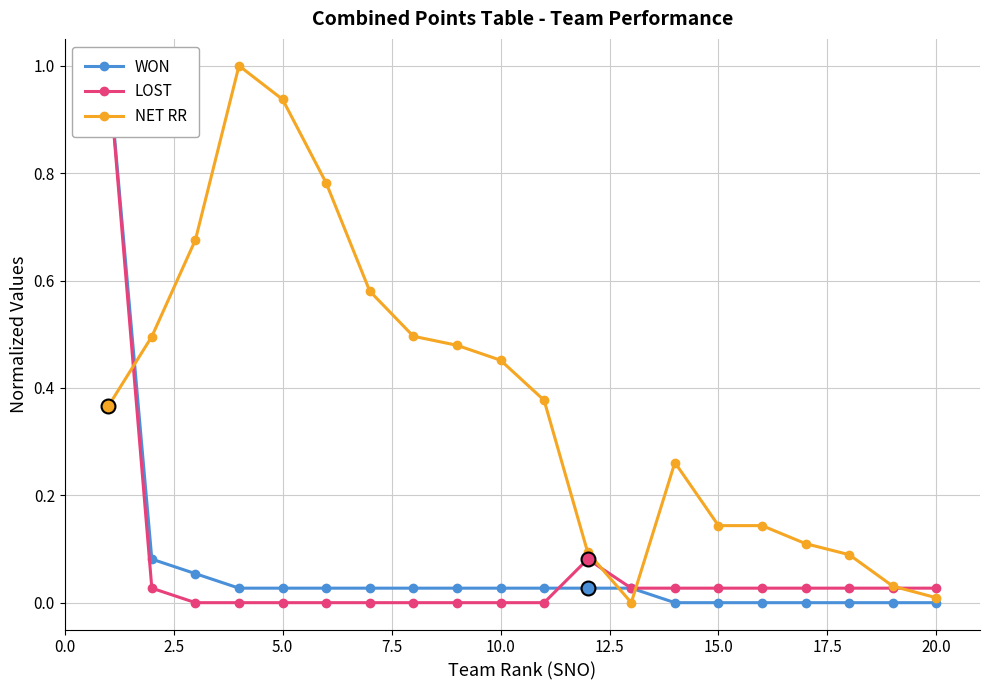

How many interior local peaks does the LOST series have?

1